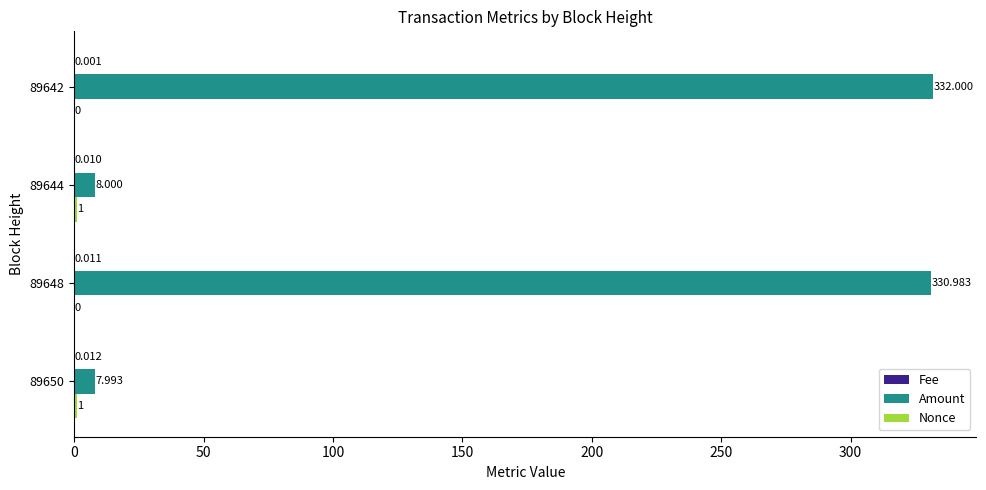

At which category is the sum across all series the highest?

89642